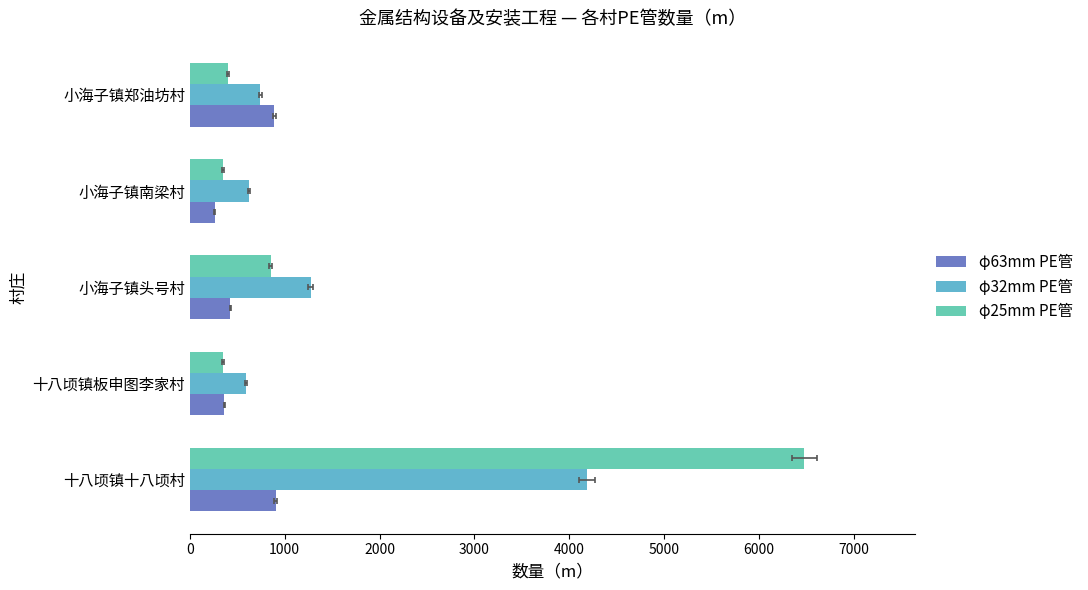

What is the difference between the second highest and minimum values in the φ32mm PE管 series?

684